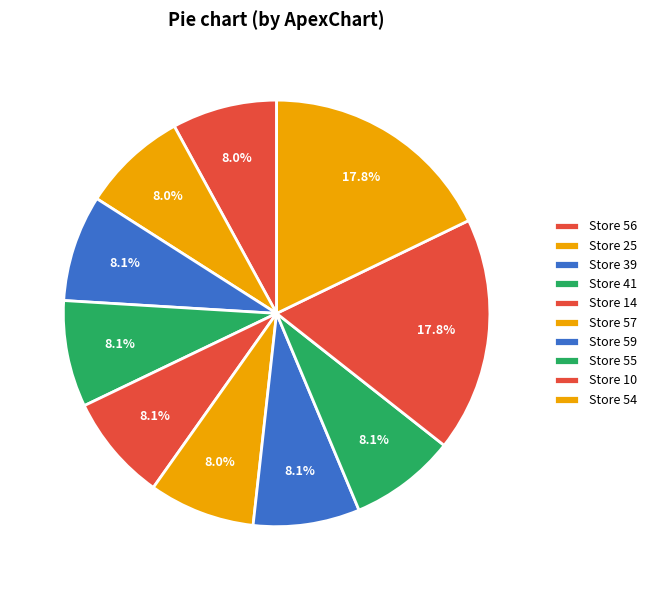

To the nearest percent, what portion does Store 57 represent?

8%